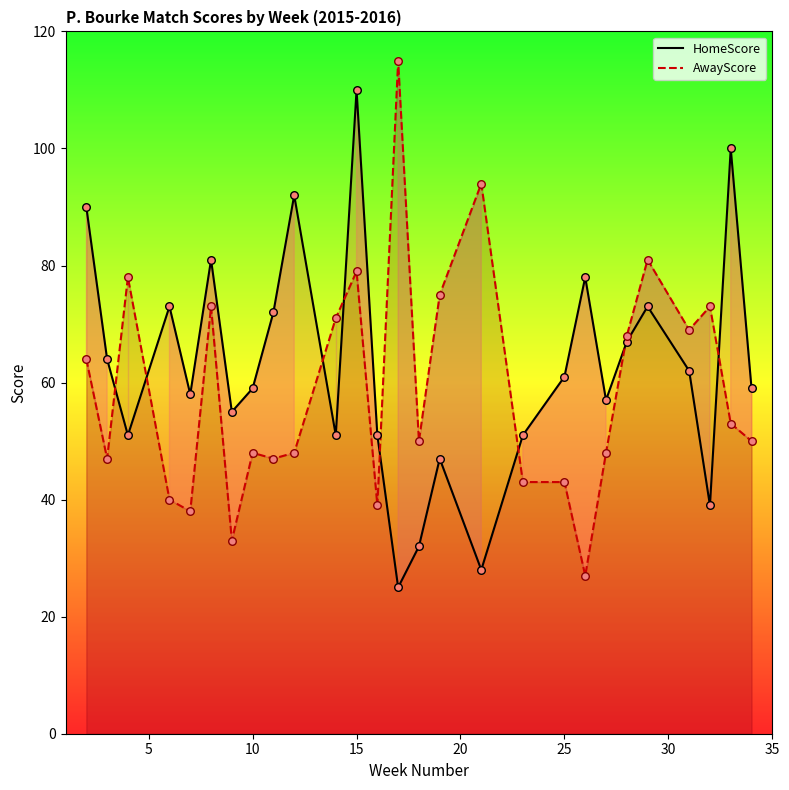

What are all the series names shown in the legend?

HomeScore, AwayScore